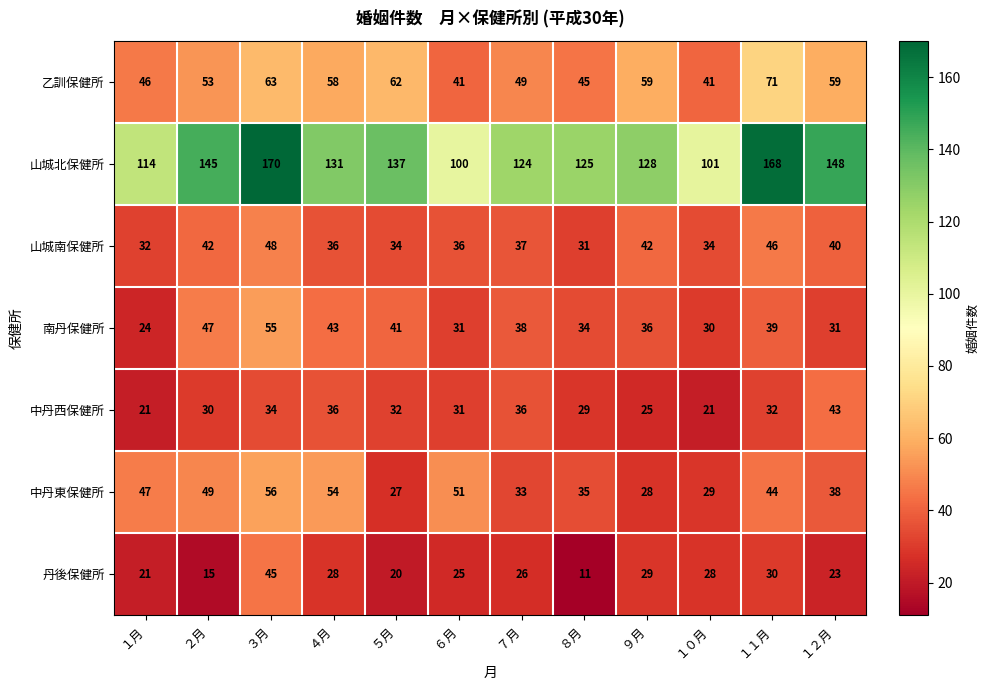

List the series in order of their peak value, highest first.

山城北保健所, 乙訓保健所, 中丹東保健所, 南丹保健所, 山城南保健所, 丹後保健所, 中丹西保健所